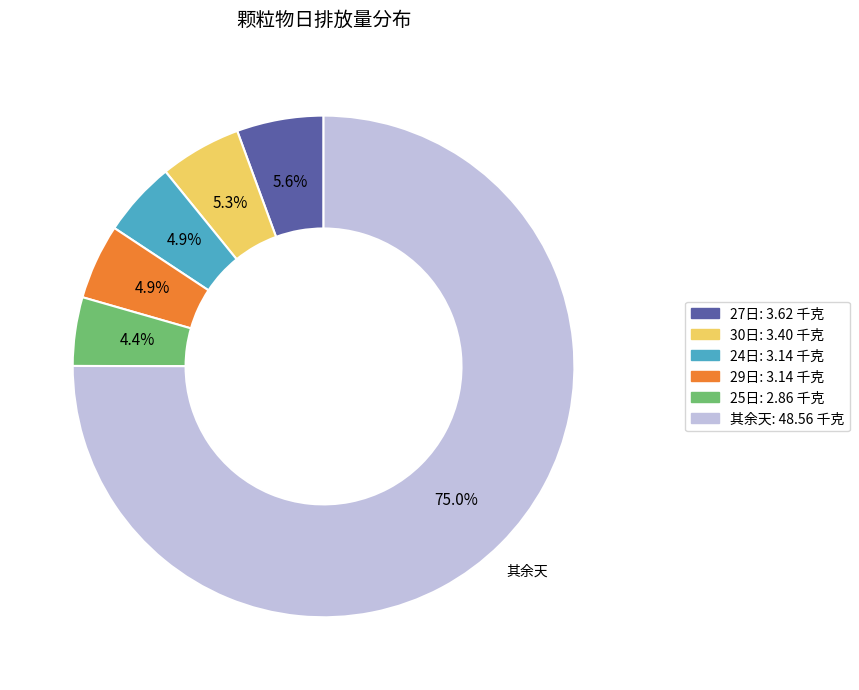

To the nearest percent, what is the difference between the largest and smallest slice percentages?

71%